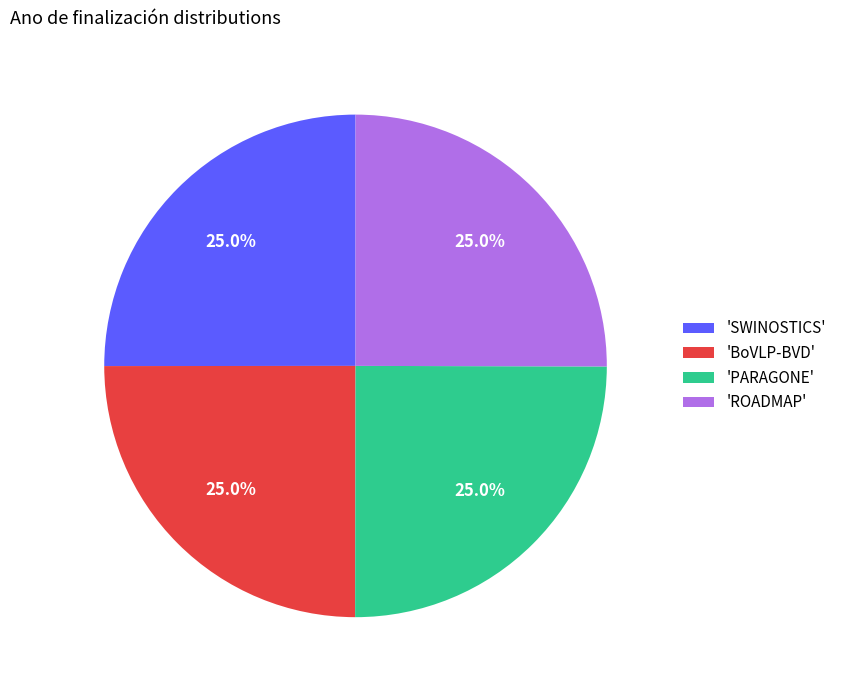

Approximately how many times larger is the value at 'ROADMAP' compared to 'SWINOSTICS'?

1.0